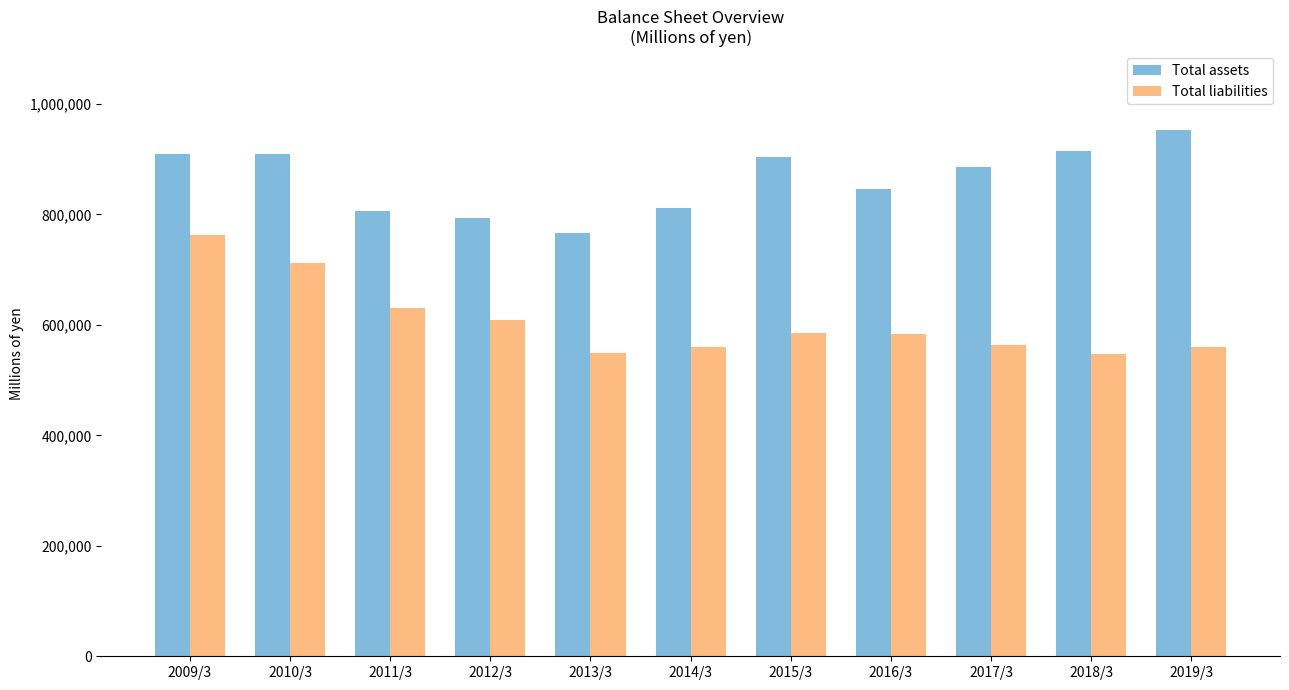

At 2019/3, list the series in order from smallest to largest.

Total liabilities, Total assets